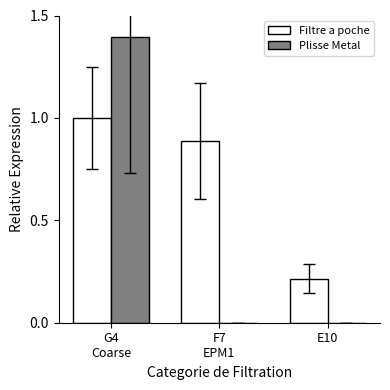

The Plisse Metal series shows 0.0 at E10. True or false?

True